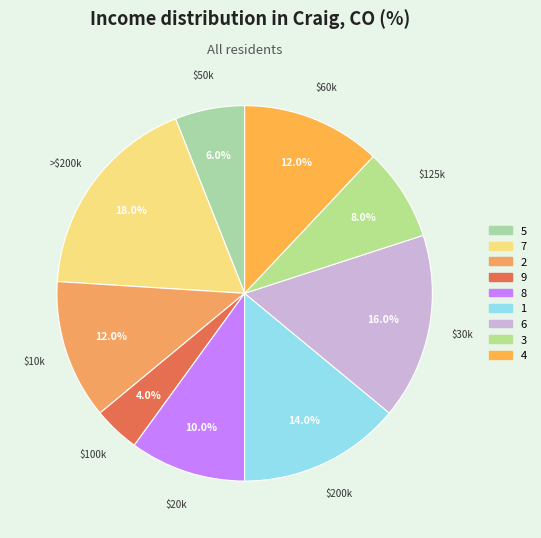

The 7 slice represents 18% of the pie. True or false?

True